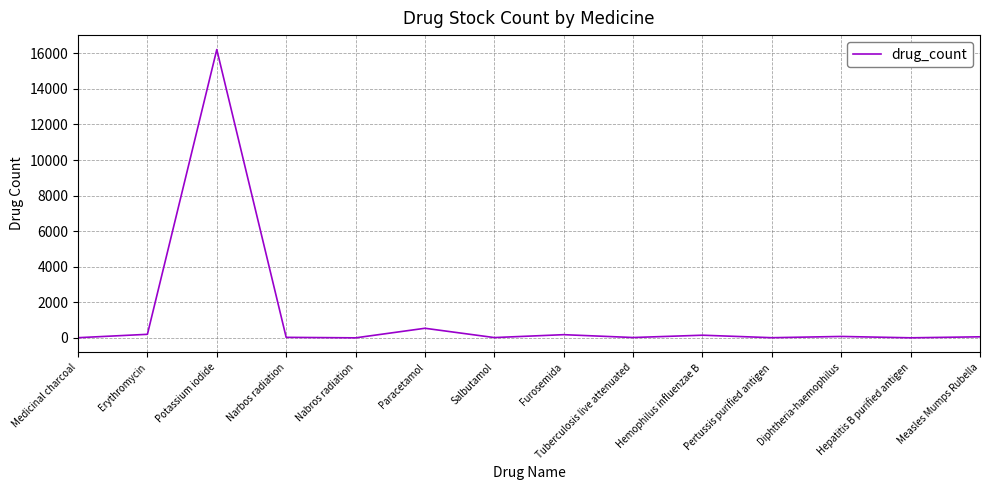

How many values are below 60?

7